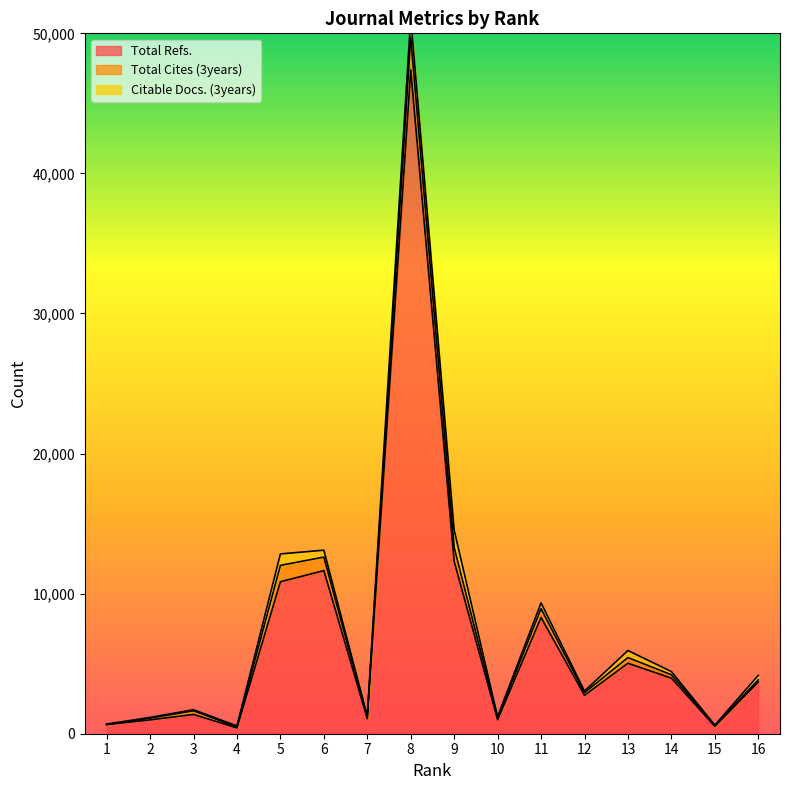

What is the total value across all series at 2?

1163